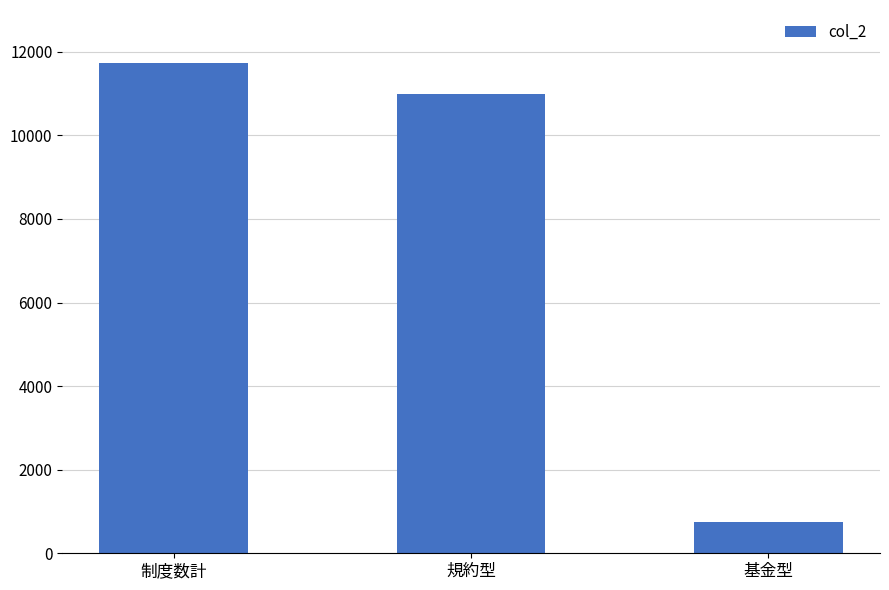

What is the value of the 1st bar from the left?

11740